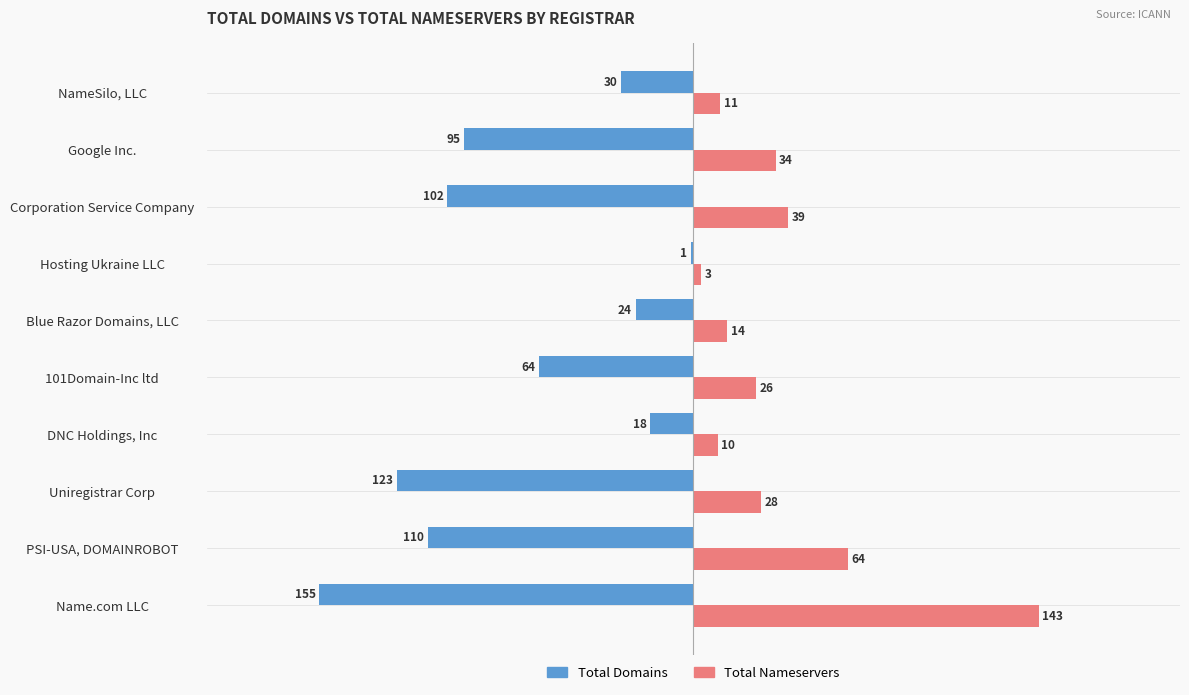

At which category is the sum across all series the highest?

Hosting Ukraine LLC